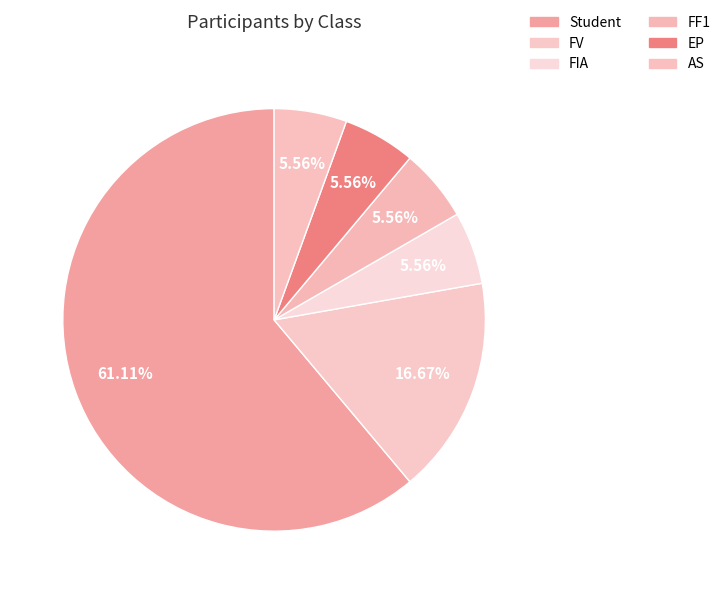

Rank the categories by value from highest to lowest.

Student, FV, FIA, FF1, EP, AS